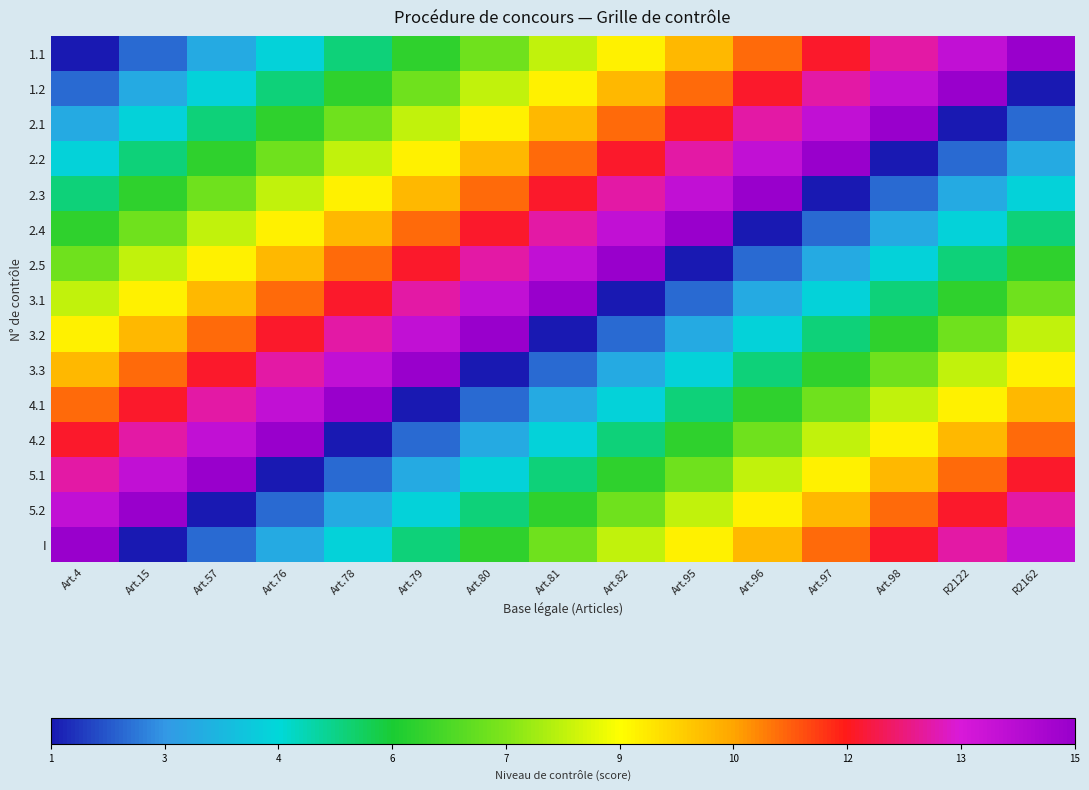

Between Art.80 and Art.57, which is larger?

Art.80